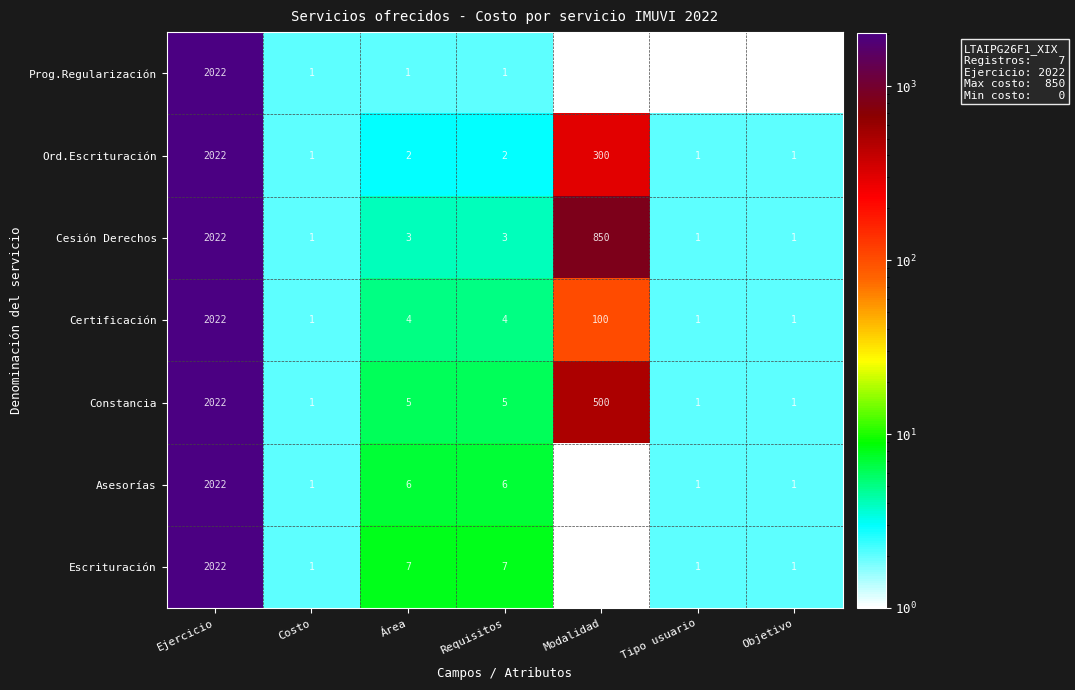

What is the spread (max minus min) of values at Requisitos?

6